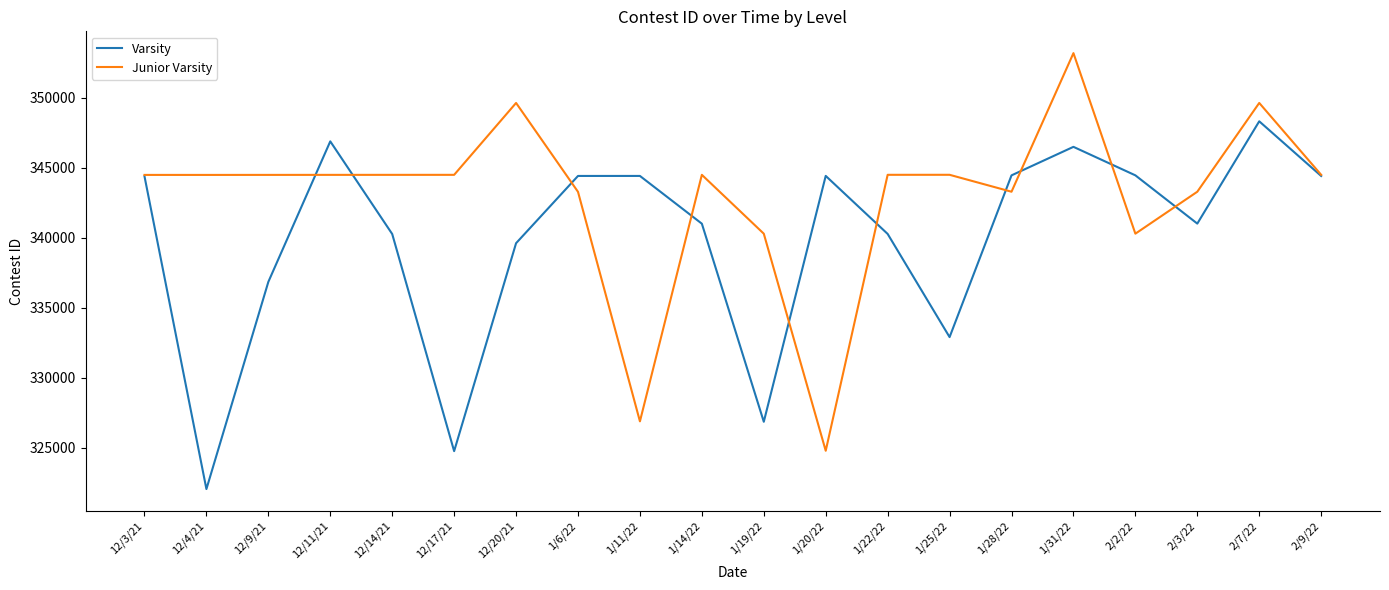

What is the average value of the Varsity series?

339906